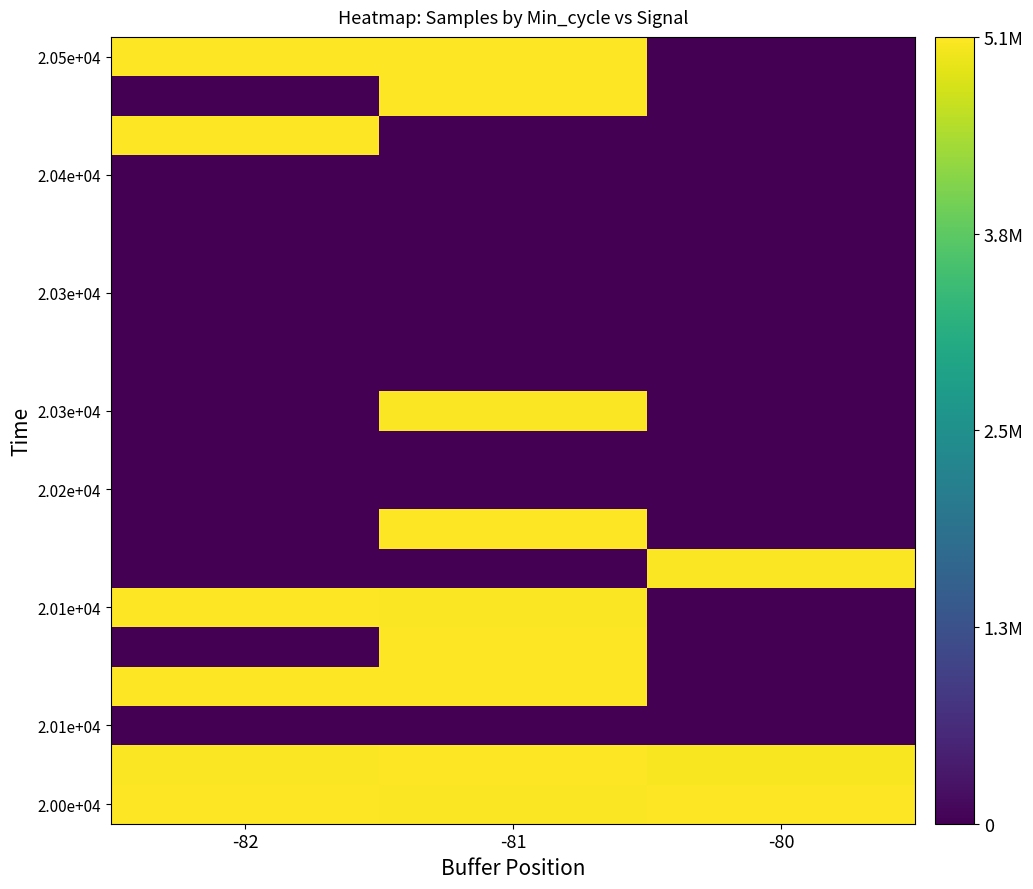

How many series are shown in this chart?

20